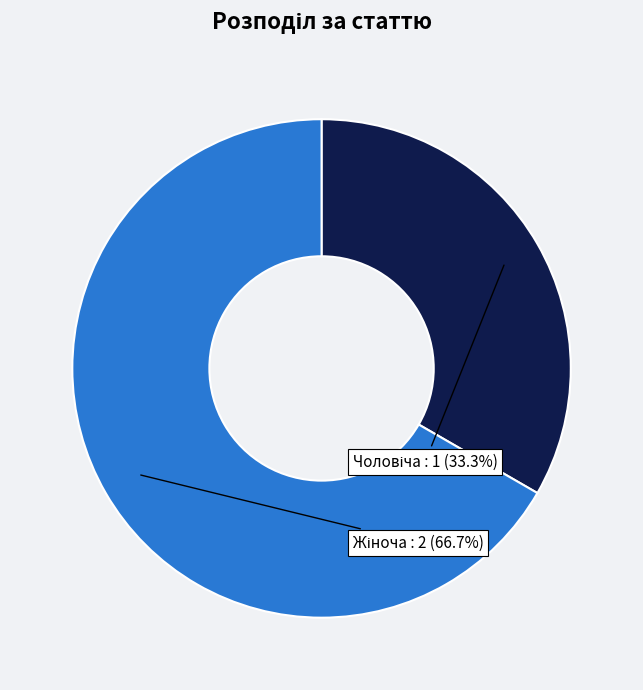

Is there any slice that represents more than half of the pie?

Yes